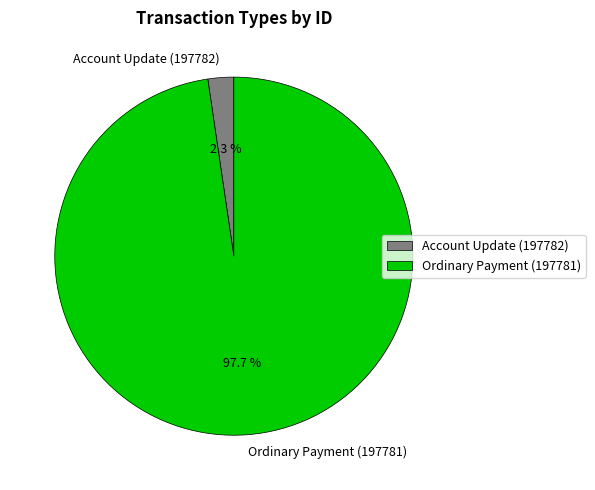

Rank the categories by value from lowest to highest.

Account Update (197782), Ordinary Payment (197781)